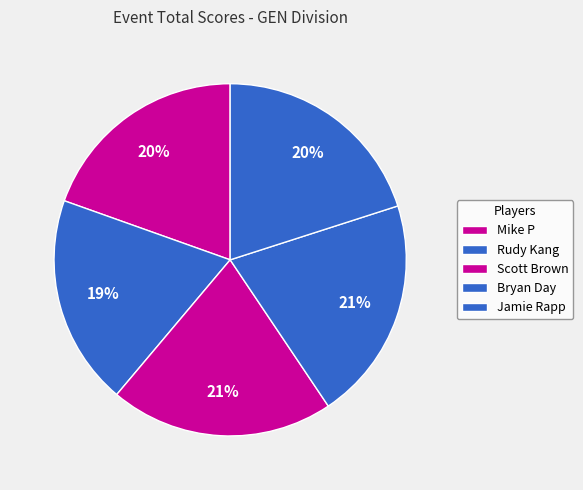

How many segments does this pie chart have?

5